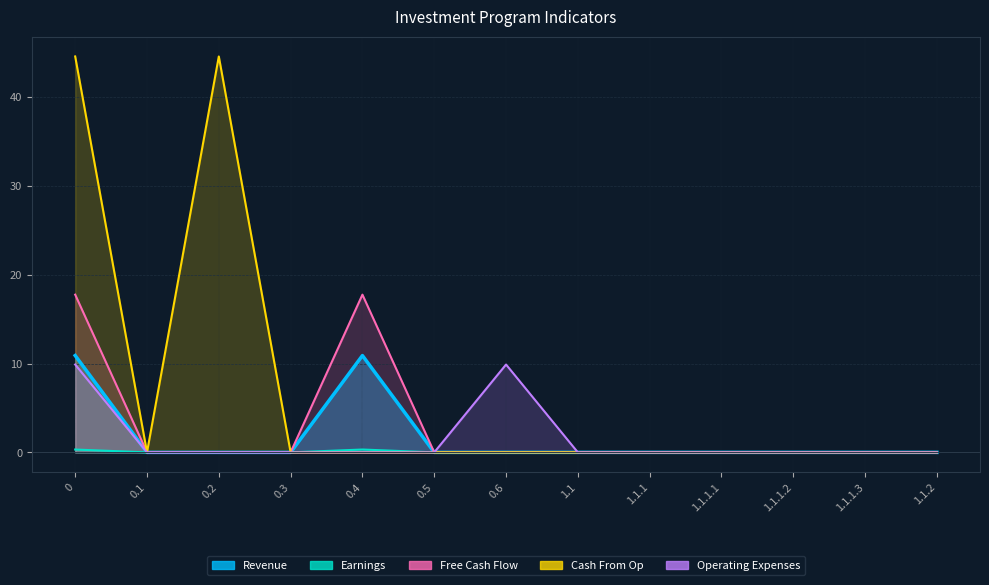

What is the difference between the maximum and minimum values in the Free Cash Flow series?

17.8